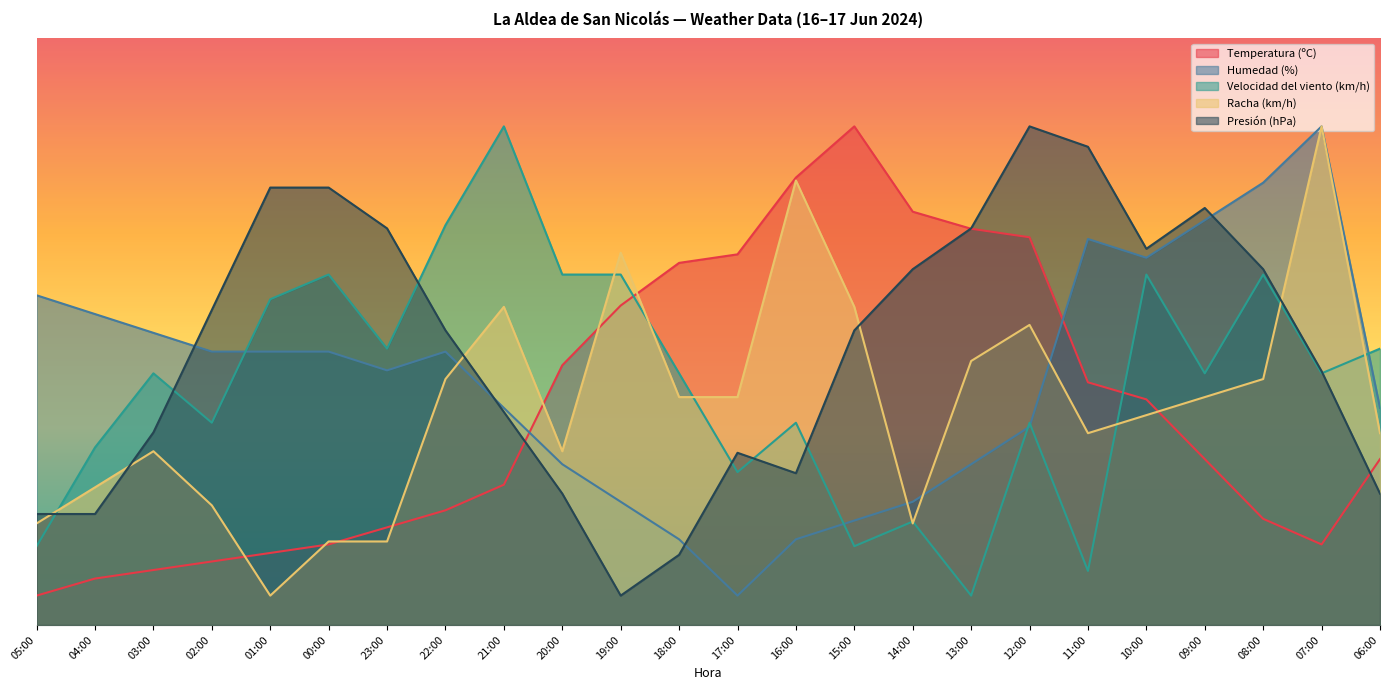

True or false: Temperatura (ºC) and Racha (km/h) cross at least once.

True